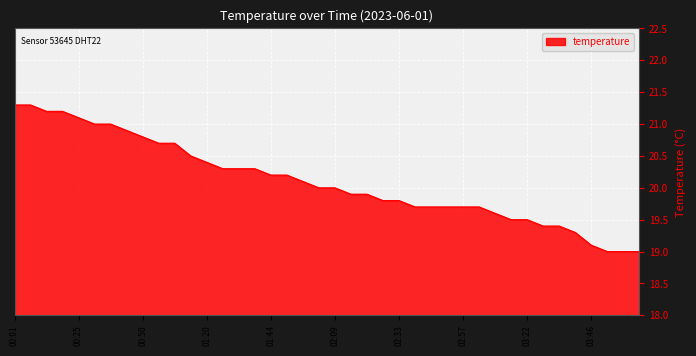

What is the difference between the maximum and minimum values?

2.3